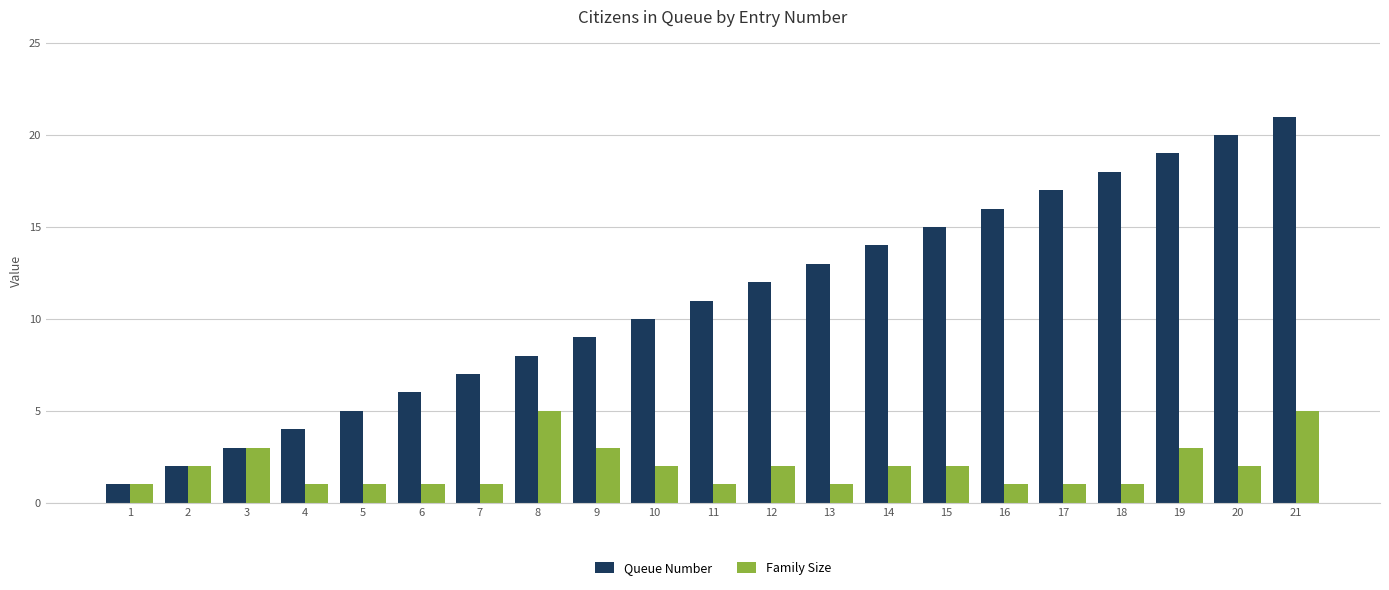

List the series in order of their overall mean, highest first.

Queue Number, Family Size